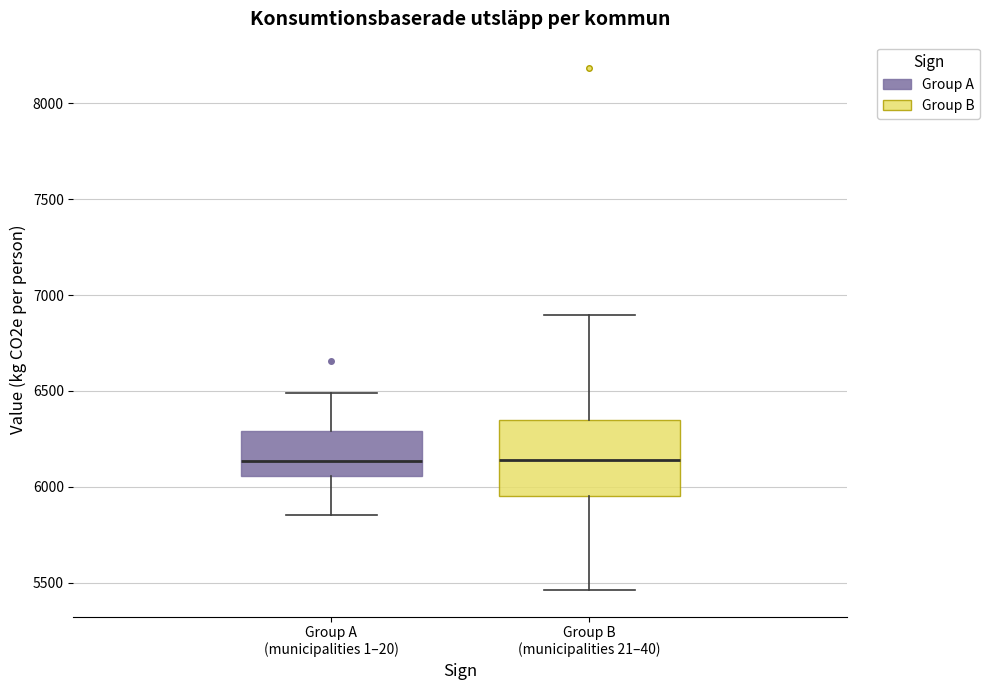

Reading left to right, transcribe this box plot: for each box, give where its median line is, the range the box spans, and where its two whiskers end, as read against the y-axis. The values are not printed on the chart, so give them approximately, as read against the axis.

Group A (municipalities 1–20): median 6150, box 6050 to 6300, whiskers 5850 to 6500
Group B (municipalities 21–40): median 6150, box 5950 to 6350, whiskers 5450 to 6900